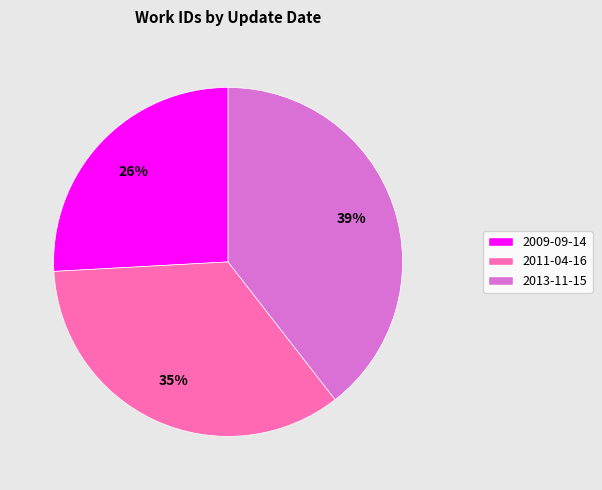

Approximately how many times larger is the value at 2009-09-14 compared to 2013-11-15?

0.7